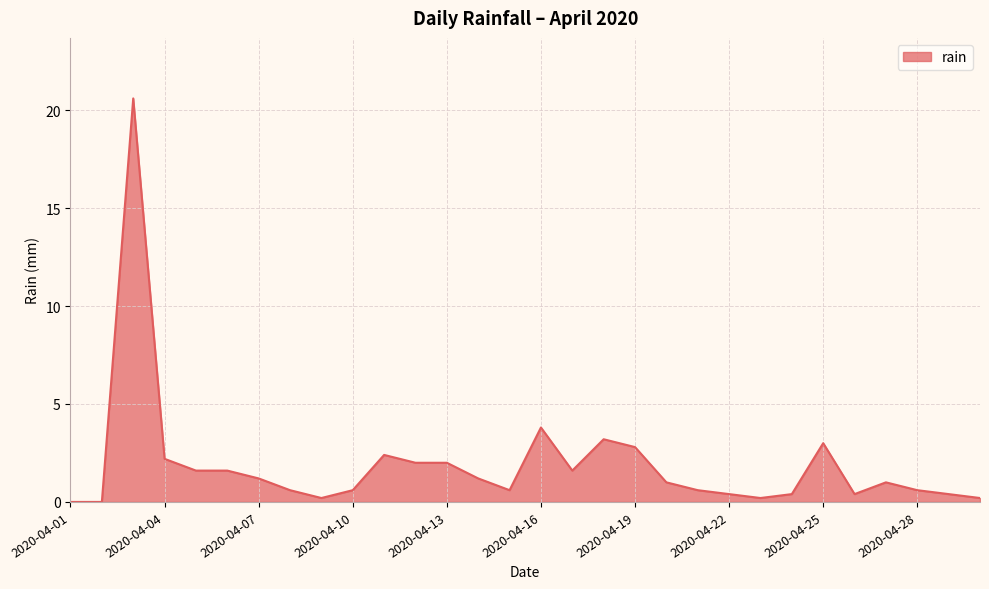

What is the difference between the maximum and minimum values?

20.6